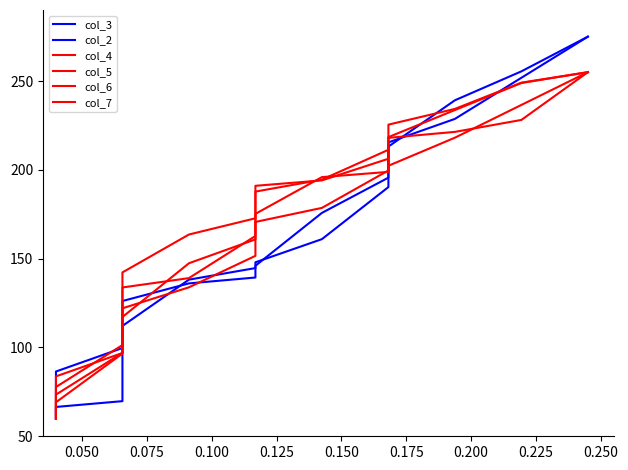

True or false: col_6 has more than 0 points higher than both neighbors.

False